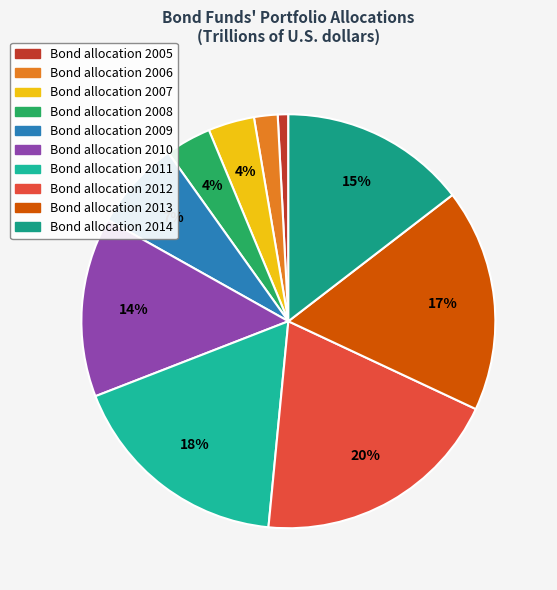

How many segments does this pie chart have?

10